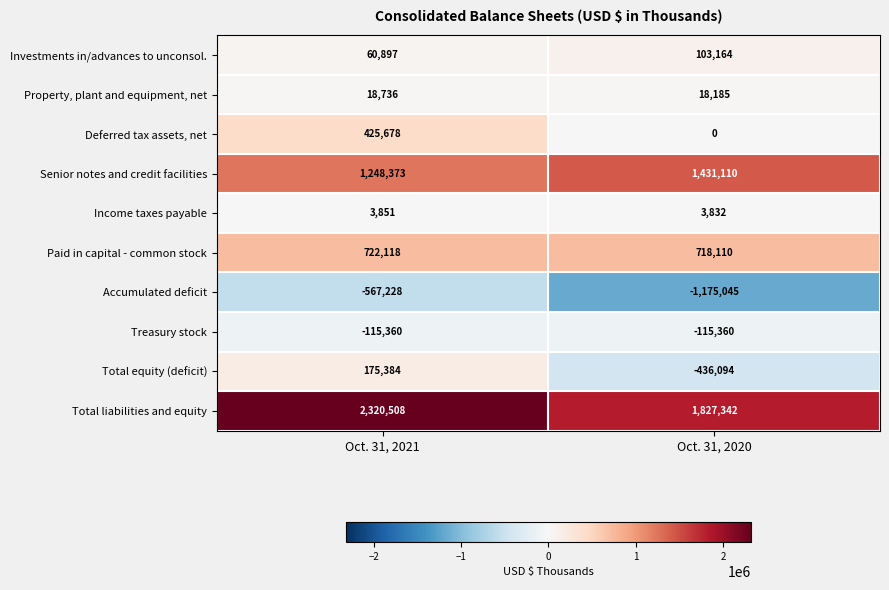

What is the minimum value shown in the chart?

-1175045